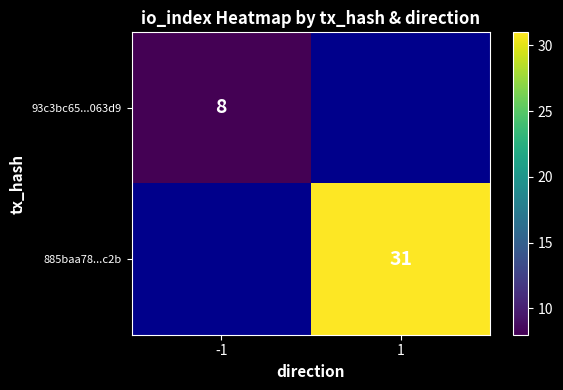

Between -1 and 1, which is larger?

1